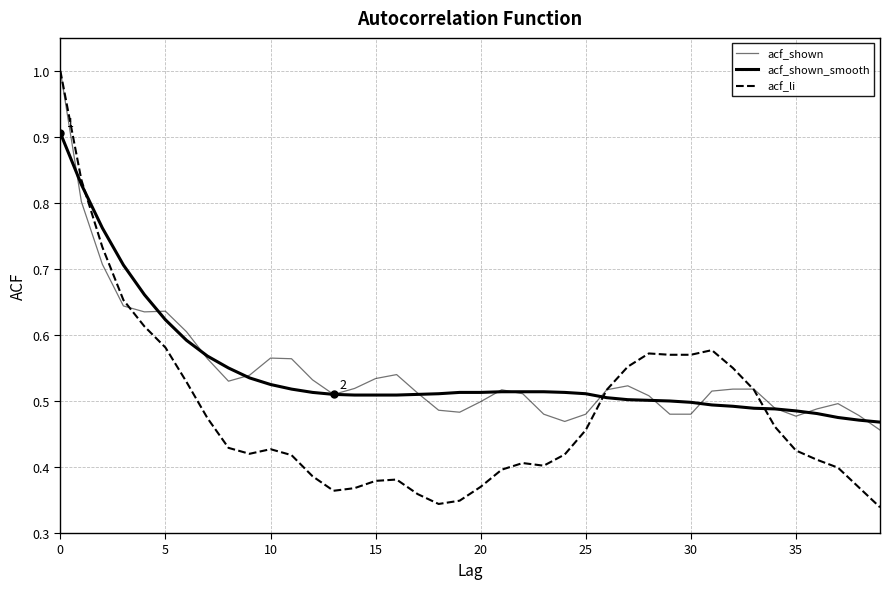

How many lines are shown in the chart?

3